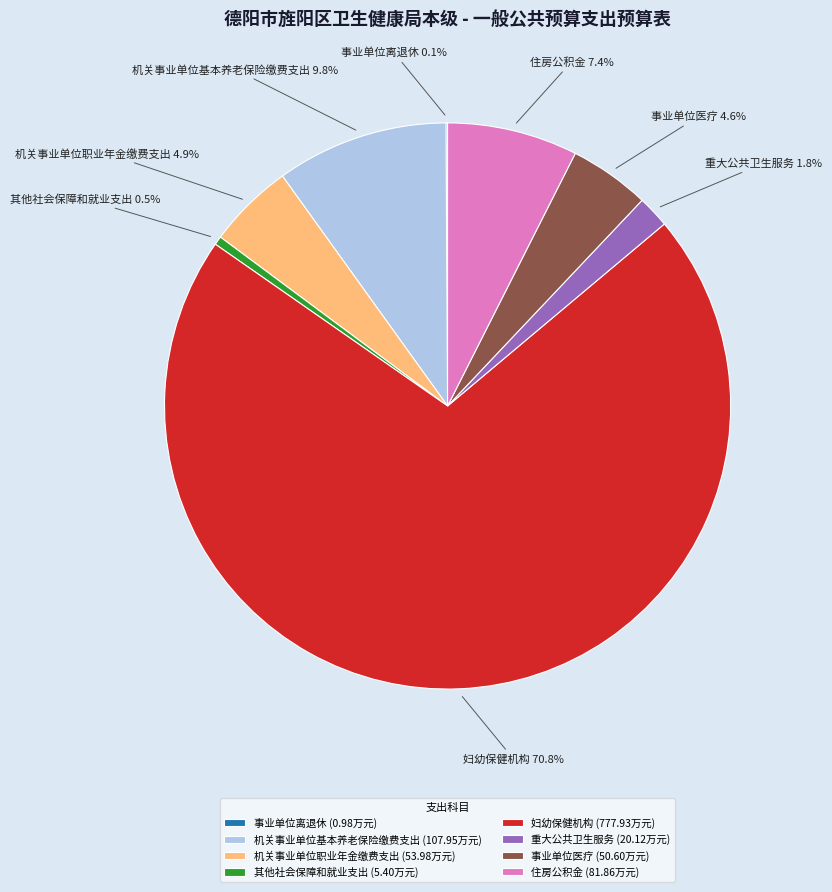

Is it true that 事业单位医疗 is 5% of the pie?

True